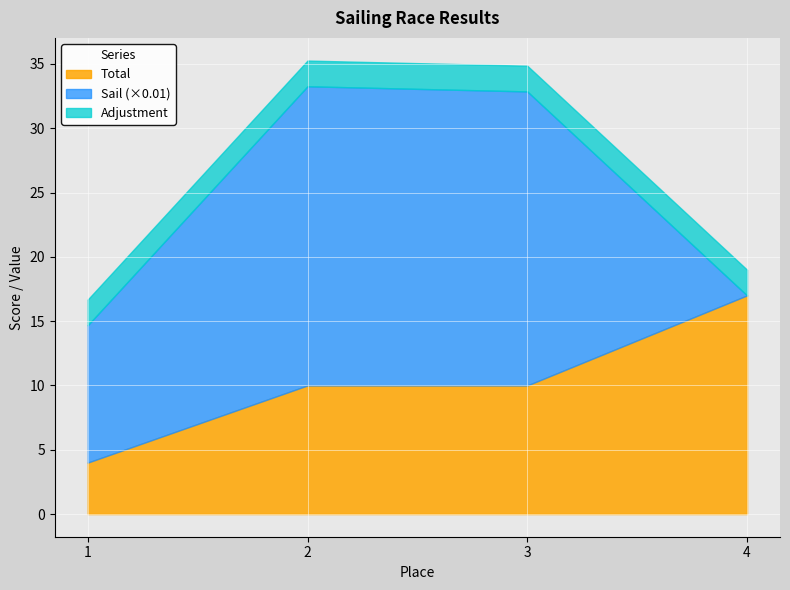

What is the difference between the Total values at 1 and 2?

6.0